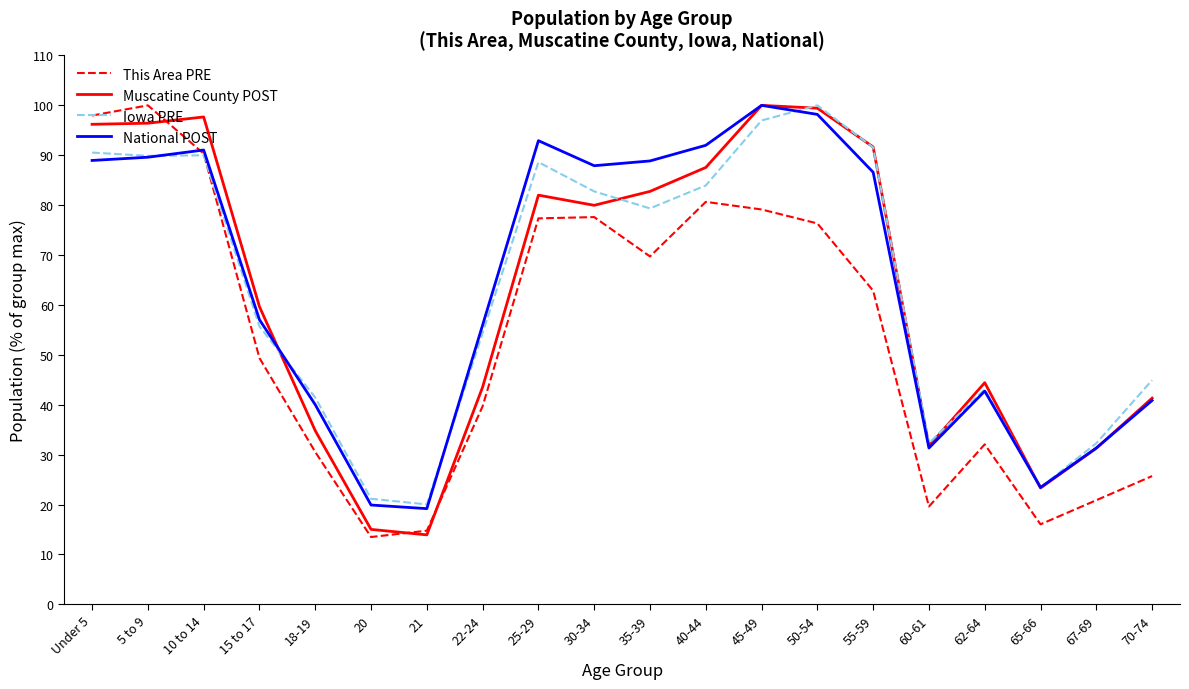

Which category has the lowest value in the Iowa PRE series?

21